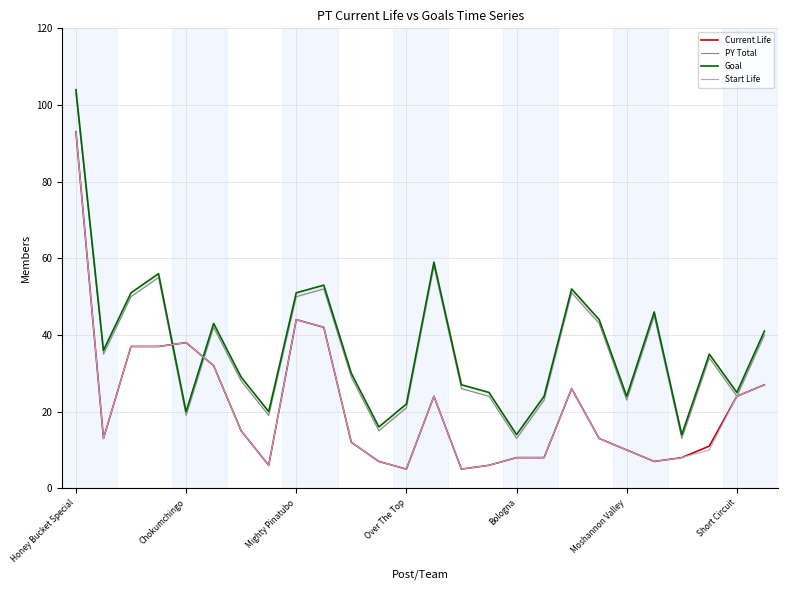

Reading left to right, list all the values displayed in this chart.

Current Life: 93	13	37	37	38	32	15	6	44	42	12	7	5	24	5	6	8	8	26	13	10	7	8	11	24	27
PY Total: 103	35	50	55	19	42	28	19	50	52	29	15	21	58	26	24	13	23	51	43	23	45	13	34	24	40
Goal: 104	36	51	56	20	43	29	20	51	53	30	16	22	59	27	25	14	24	52	44	24	46	14	35	25	41
Start Life: 93	13	37	37	38	32	15	6	44	42	12	7	5	24	5	6	8	8	26	13	10	7	8	10	24	27